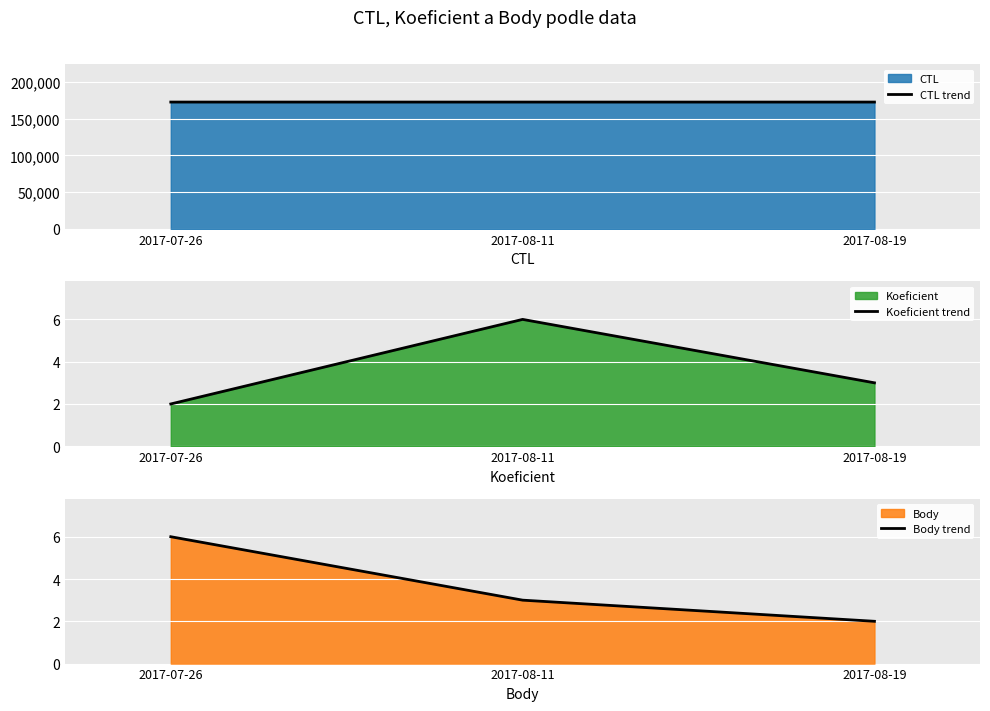

Which series has the largest range (max minus min)?

CTL trend